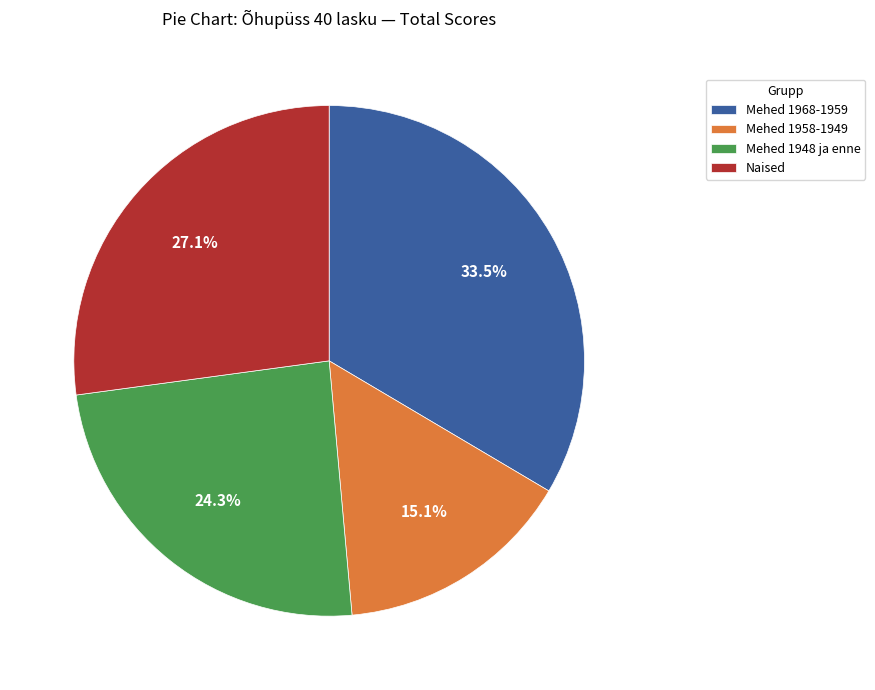

How many slices are in this pie chart?

4